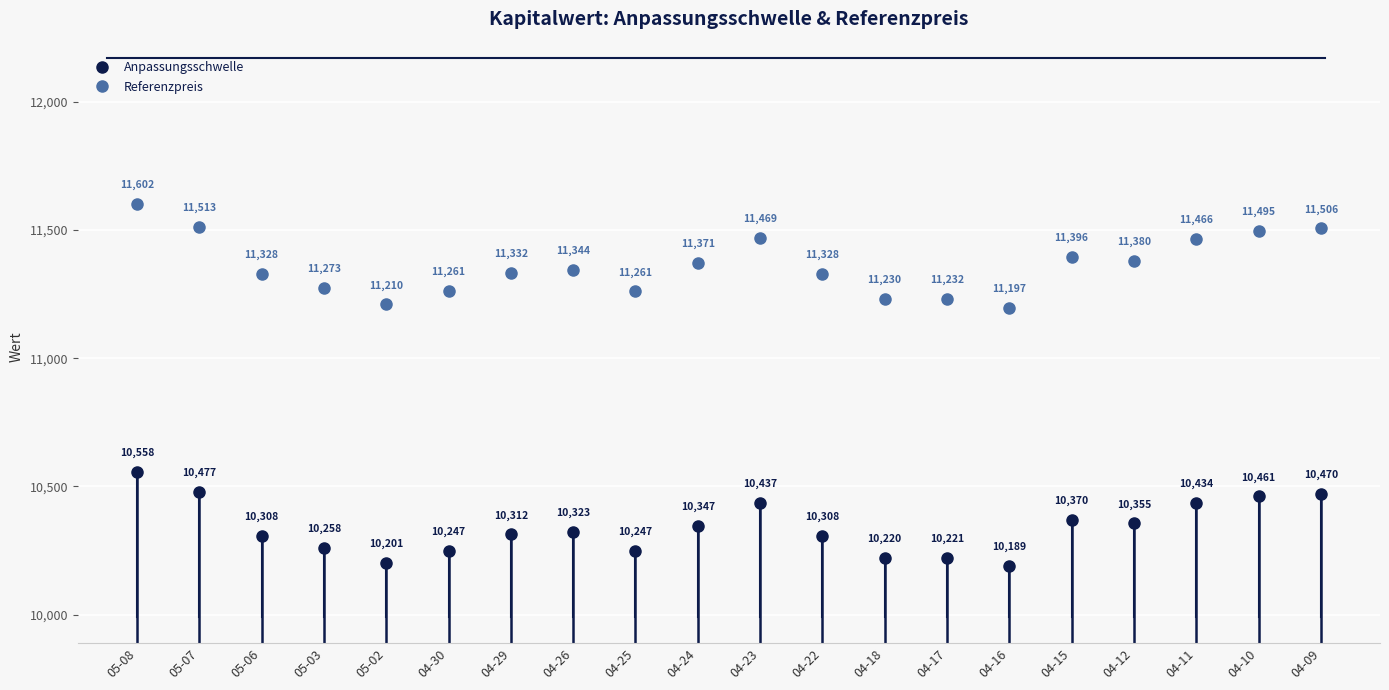

True or false: Referenzpreis and Anpassungsschwelle cross at least once.

False